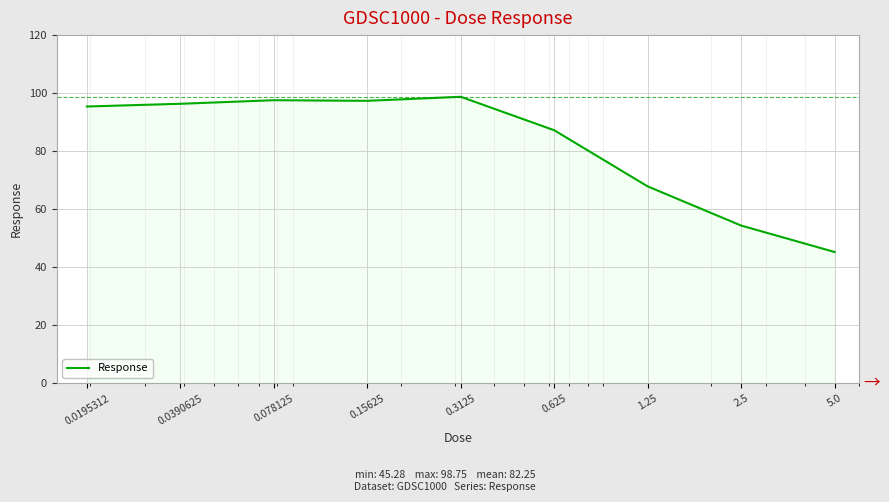

What is the difference between the maximum and minimum values?

53.5